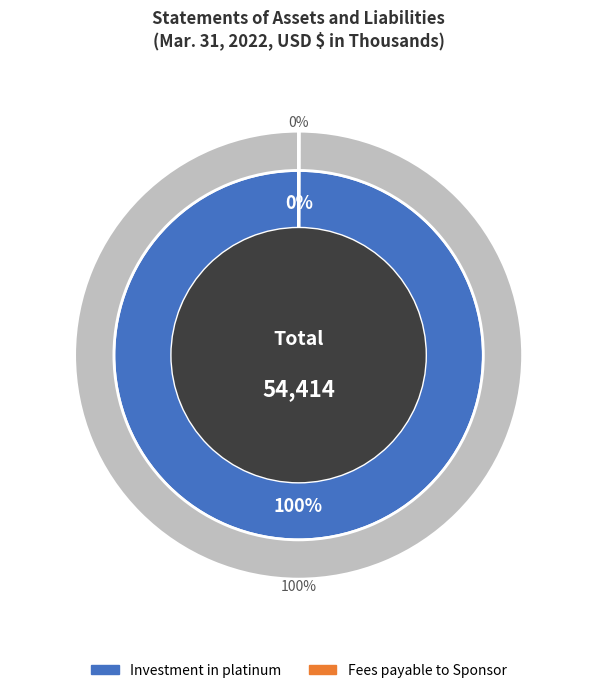

Is it true that Fees payable to Sponsor is 12% of the pie?

False